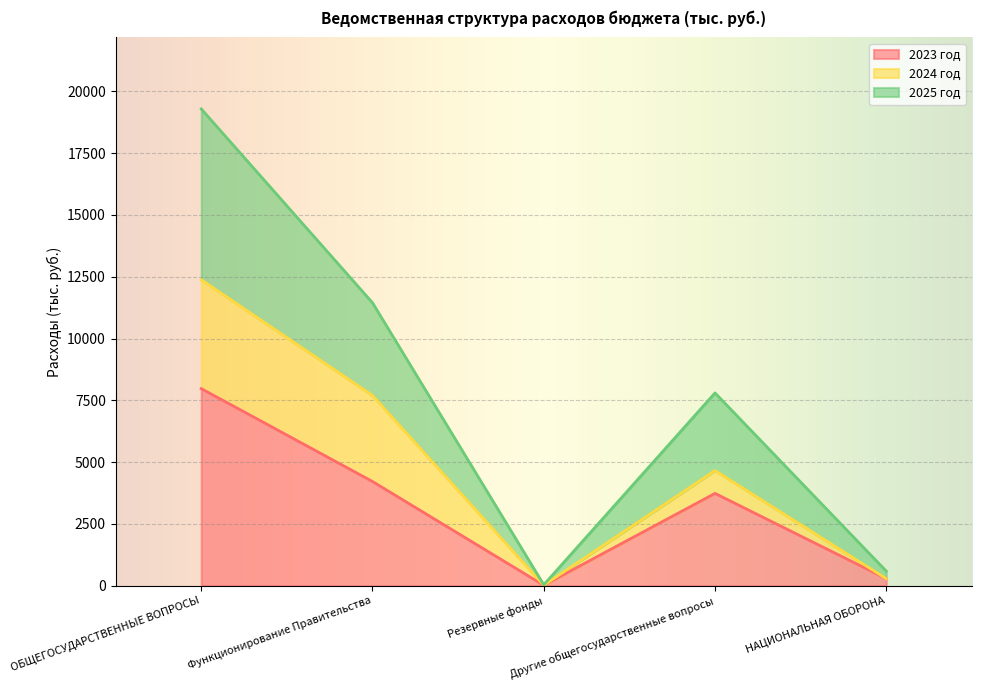

Rank the categories by 2025 год value from highest to lowest.

ОБЩЕГОСУДАРСТВЕННЫЕ ВОПРОСЫ, Функционирование Правительства, Другие общегосударственные вопросы, НАЦИОНАЛЬНАЯ ОБОРОНА, Резервные фонды